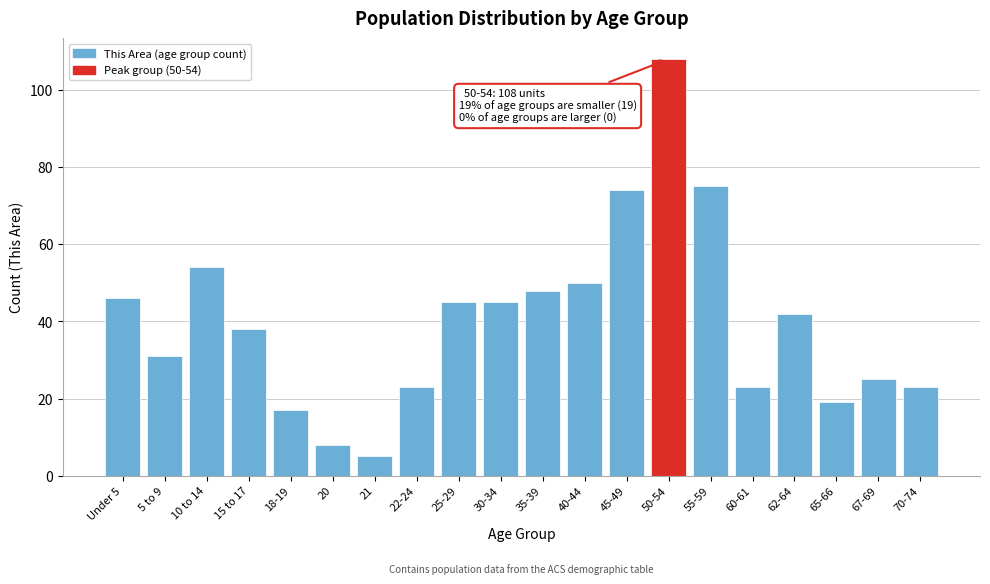

Reading left to right, list all the values displayed in this chart.

Under 5=46	5 to 9=31	10 to 14=54	15 to 17=38	18-19=17	20=8	21=5	22-24=23	25-29=45	30-34=45	35-39=48	40-44=50	45-49=74	50-54=108	55-59=75	60-61=23	62-64=42	65-66=19	67-69=25	70-74=23